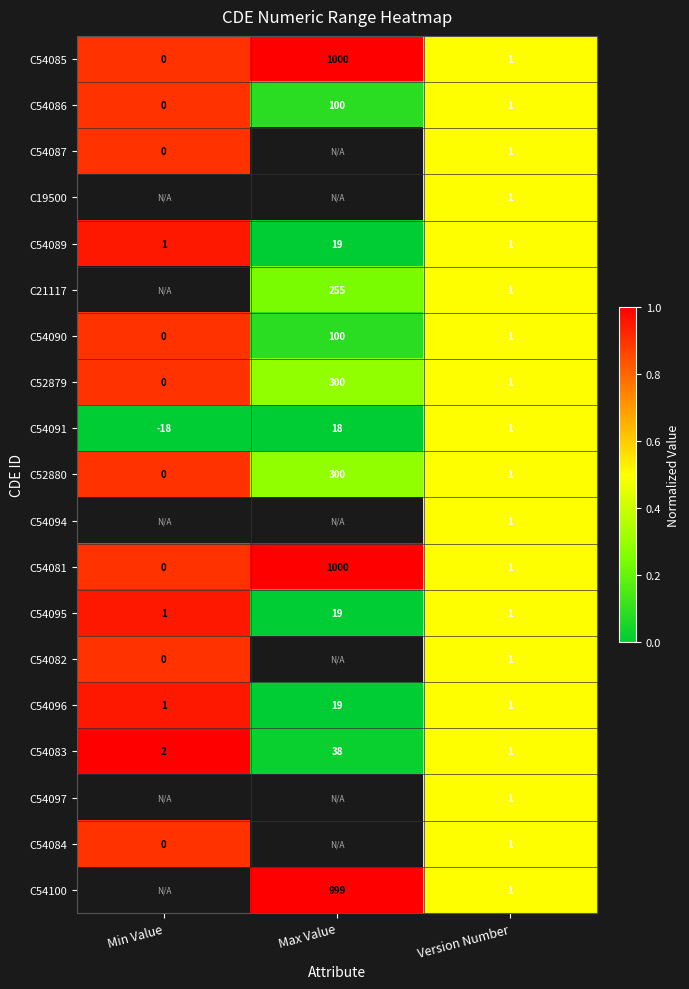

What is the total value across all series at Version Number?

19.0